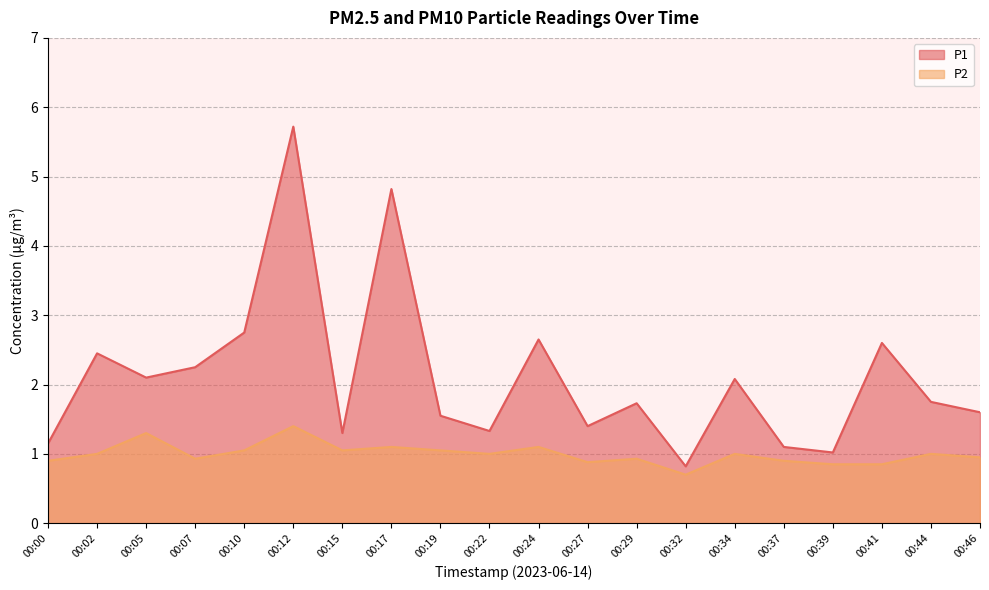

What is the maximum value shown in the chart?

5.7